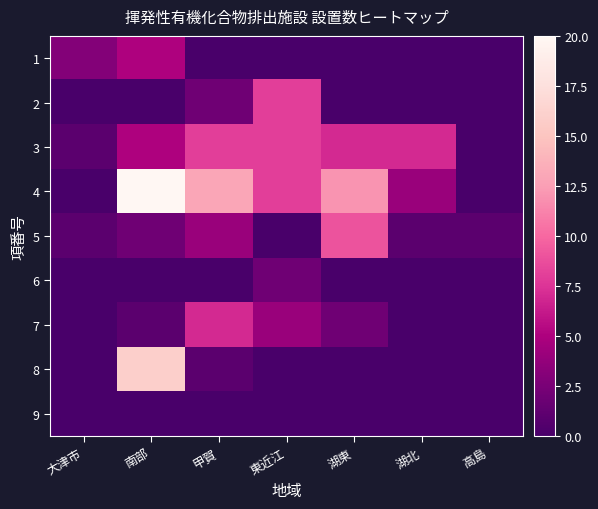

At 甲賀, list the series in order from smallest to largest.

1, 6, 9, 8, 2, 5, 7, 3, 4